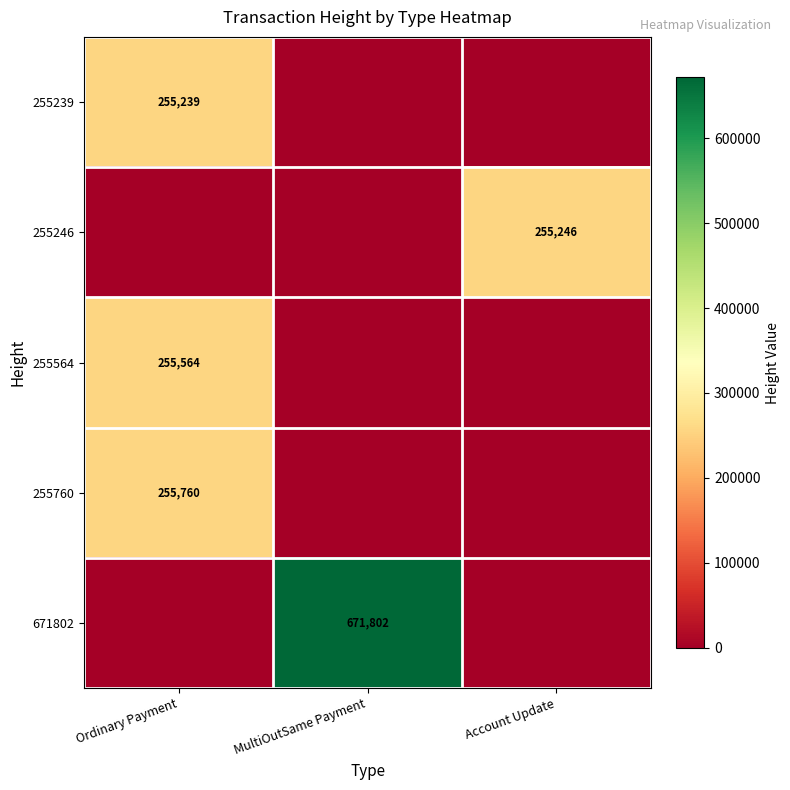

What is the total value across all series at Ordinary Payment?

766563